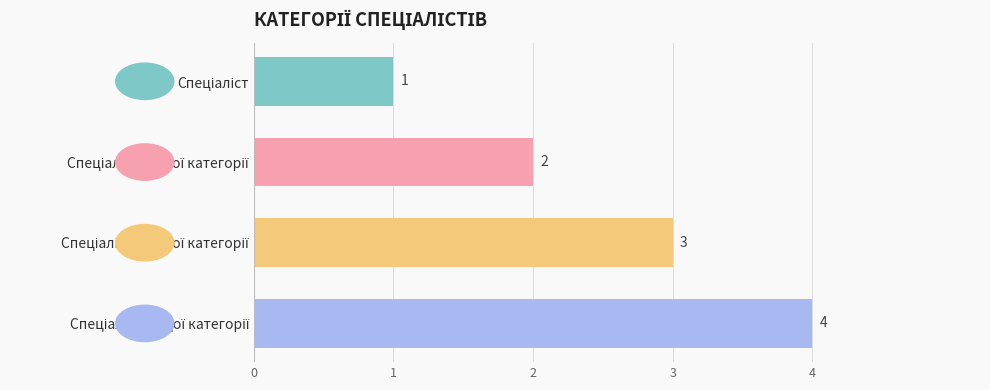

What is the value of the 2nd bar from the top?

2